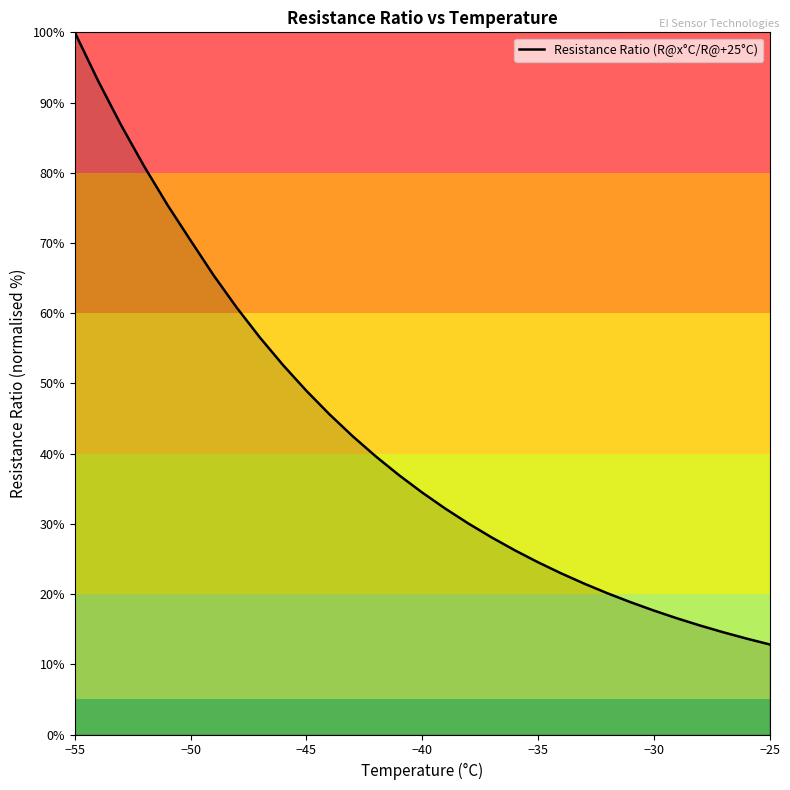

Reading right to left, extract all data points from this chart.

12.8	13.7	14.6	15.5	16.6	17.7	18.8	20.1	21.5	23.0	24.5	26.2	28.1	30.0	32.2	34.5	36.9	39.6	42.5	45.6	49.0	52.6	56.5	60.8	65.4	70.4	75.4	80.9	86.8	93.1	100.0